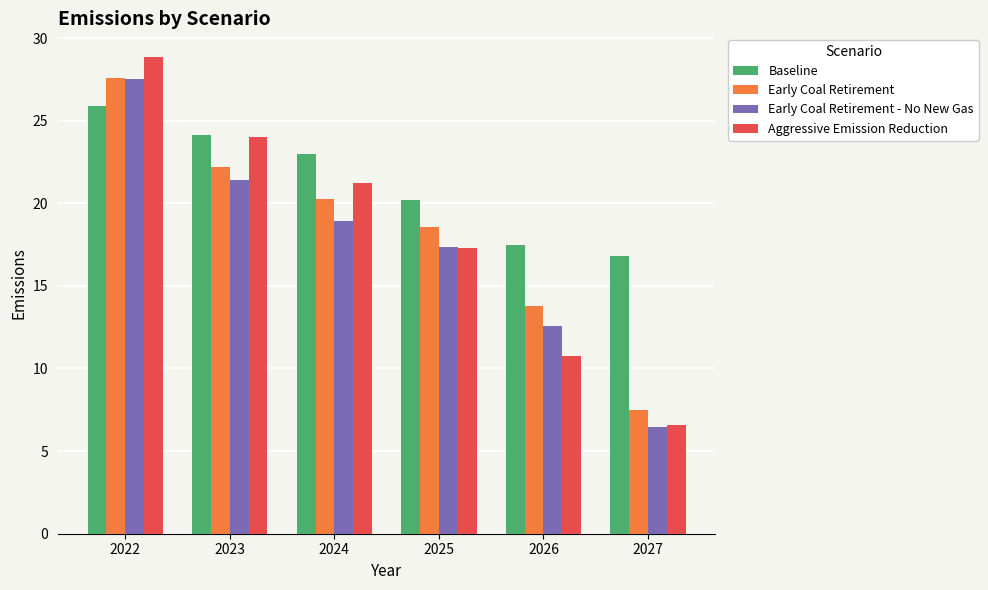

What are all the series names shown in the legend?

Baseline, Early Coal Retirement, Early Coal Retirement - No New Gas, Aggressive Emission Reduction